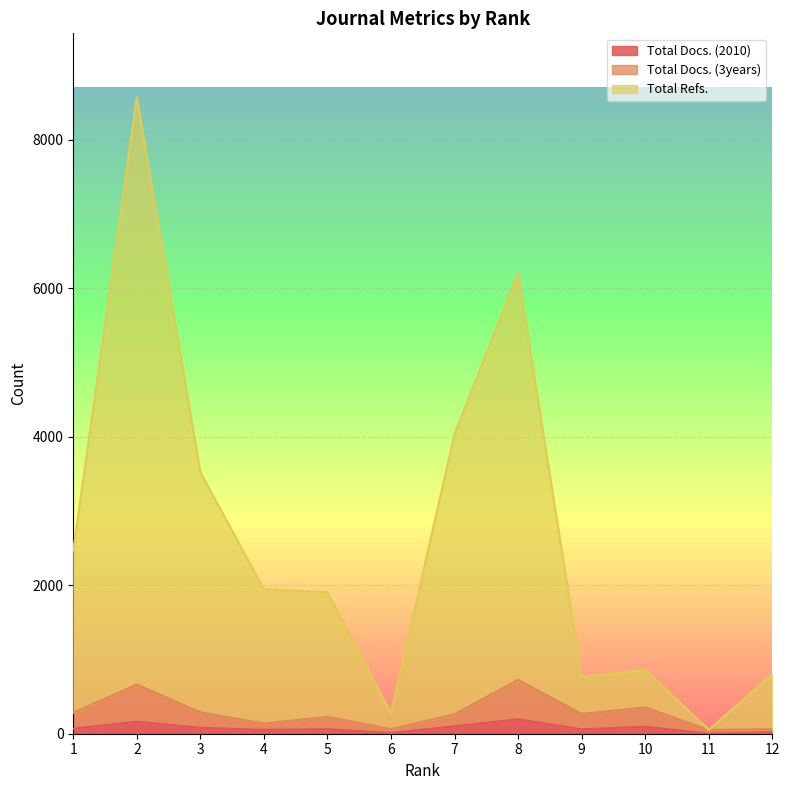

True or false: Total Docs. (2010) has more than 0 interior local peaks.

True